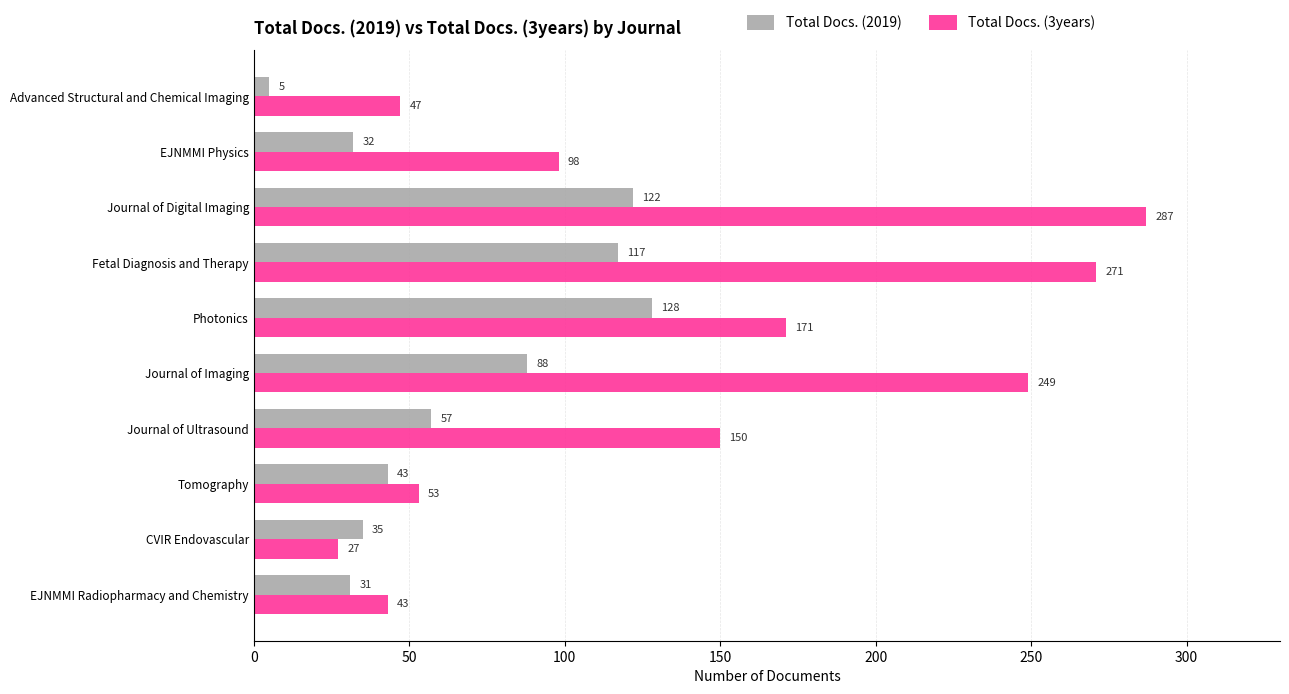

What is the minimum value shown in the chart?

5